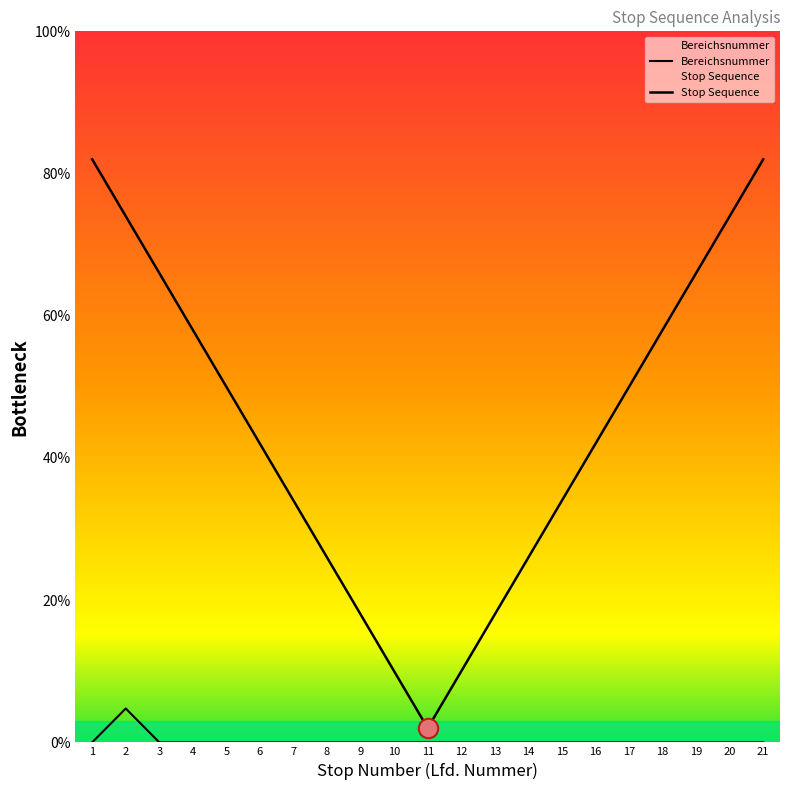

Reading right to left, what are all the values shown in this chart?

Bereichsnummer: 21=0.0	20=0.0	19=0.0	18=0.0	17=0.0	16=0.0	15=0.0	14=0.0	13=0.0	12=0.0	11=0.0	10=0.0	9=0.0	8=0.0	7=0.0	6=0.0	5=0.0	4=0.0	3=0.0	2=4.8	1=0.0
Stop Sequence: 21=82.0	20=74.0	19=66.0	18=58.0	17=50.0	16=42.0	15=34.0	14=26.0	13=18.0	12=10.0	11=2.0	10=10.0	9=18.0	8=26.0	7=34.0	6=42.0	5=50.0	4=58.0	3=66.0	2=74.0	1=82.0